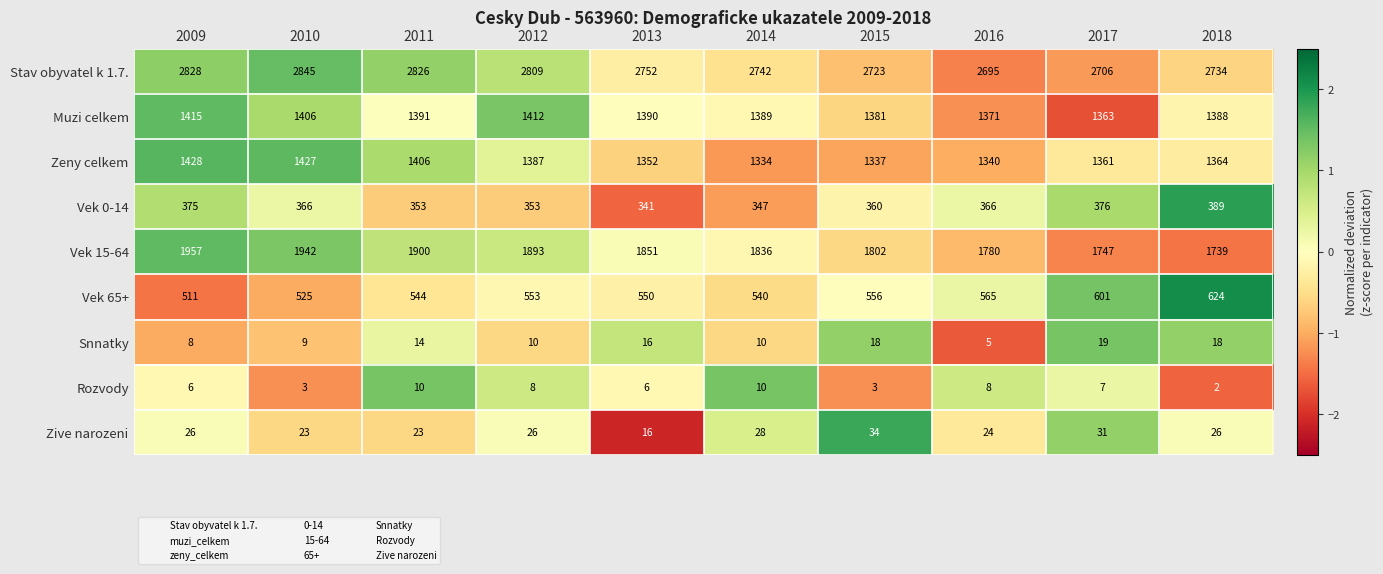

Between 2011 and 2013, which series saw the biggest shift?

Stav obyvatel k 1.7.